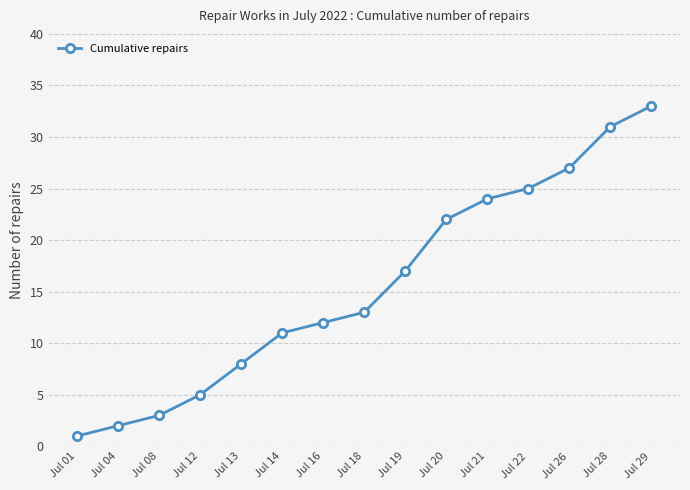

What is the value of the 10th point from the left?

22